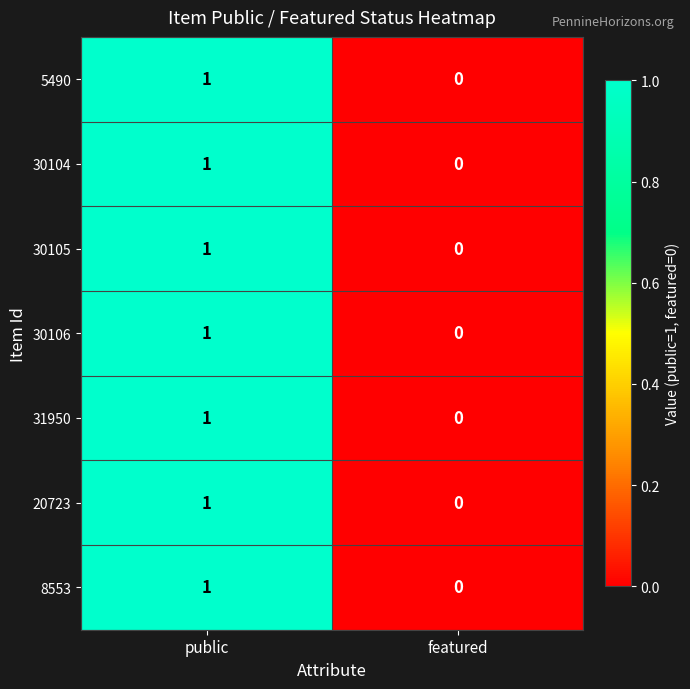

Is the value of 30104 at public greater than the value of 20723 at featured?

Yes